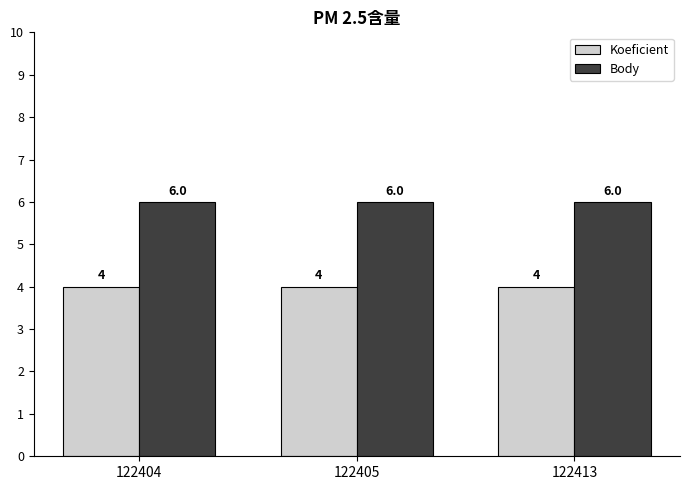

Which series has the largest total across all categories?

Body